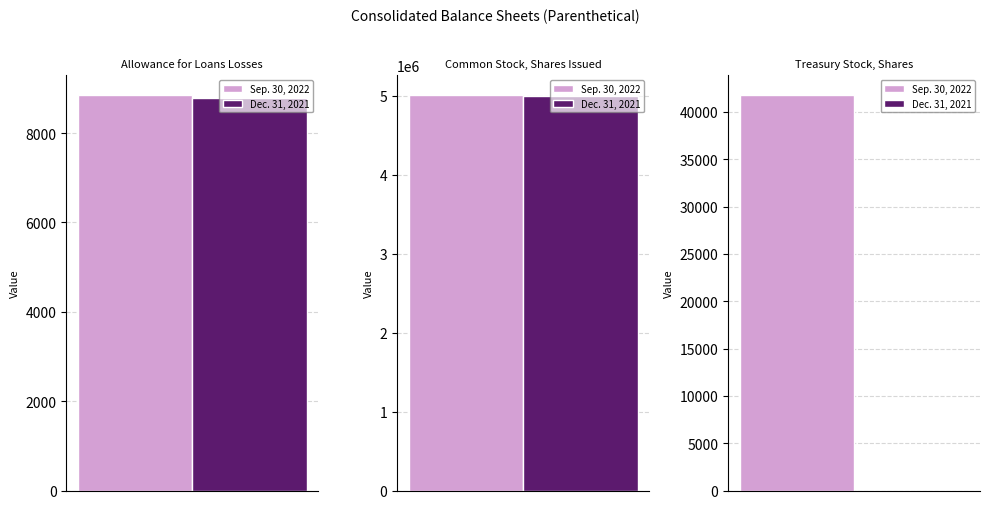

At which label does Sep. 30, 2022 first exceed 41821?

Common stock, shares issued